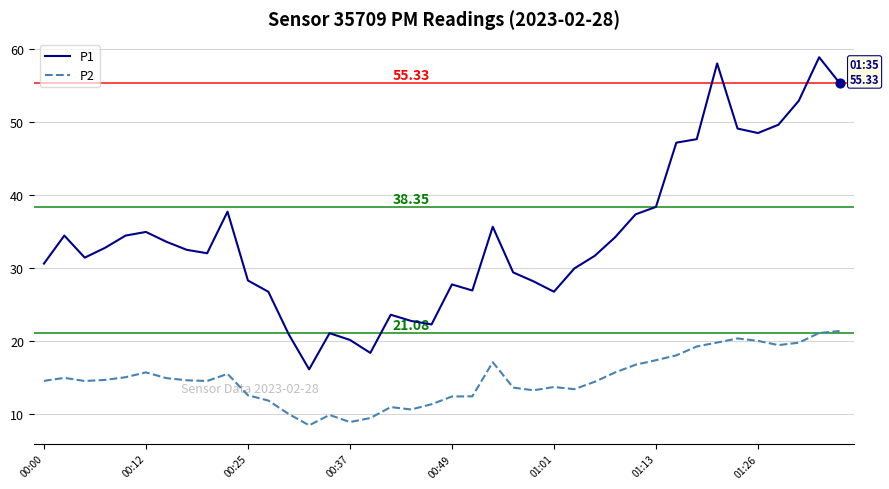

List the series in order of their peak value, highest first.

P1, P2